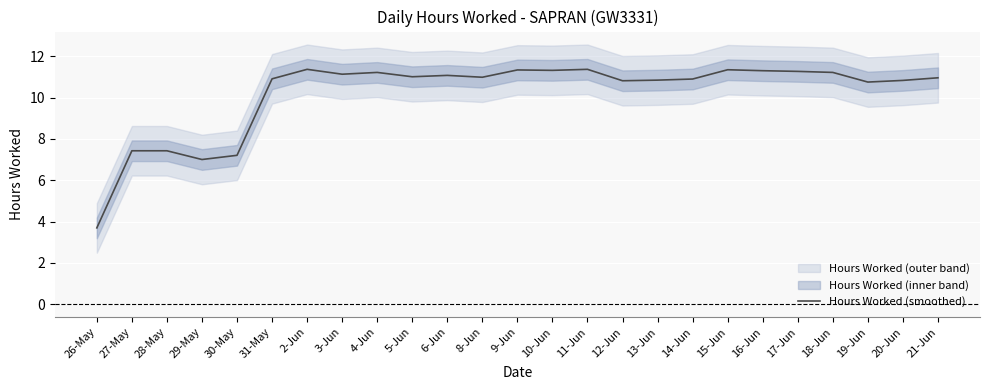

How many series are shown in this chart?

1